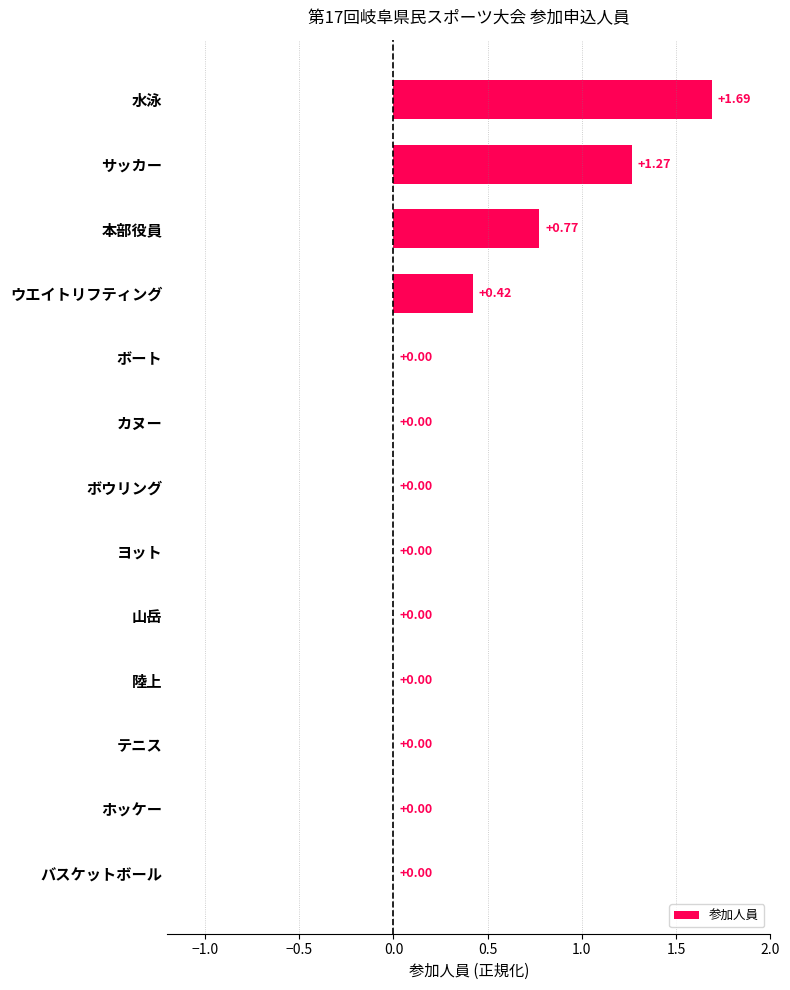

Which has a higher value, ウエイトリフティング or カヌー?

ウエイトリフティング